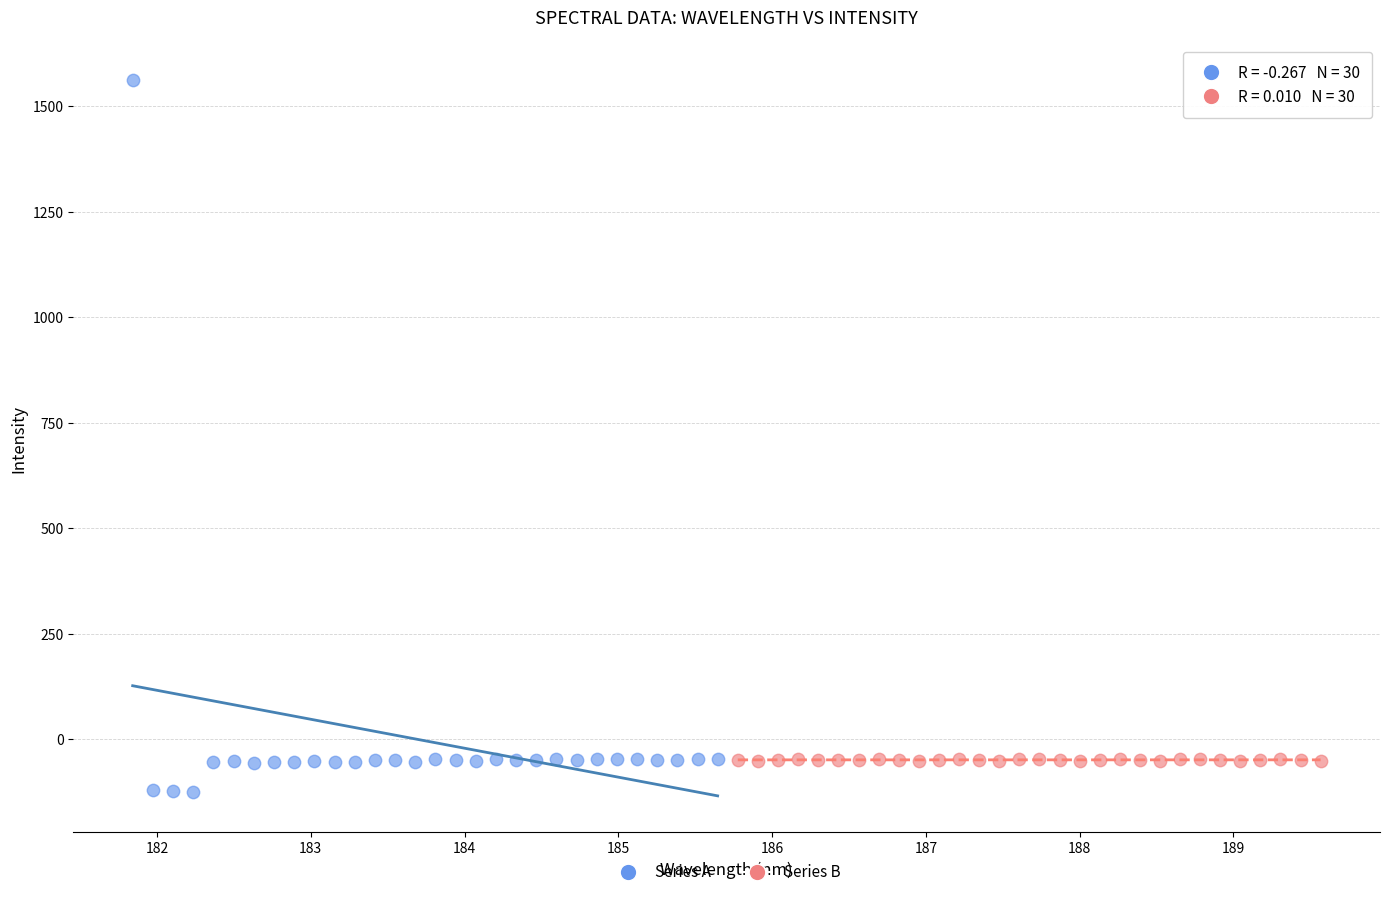

What are all the series names shown in the legend?

Series A, Series B